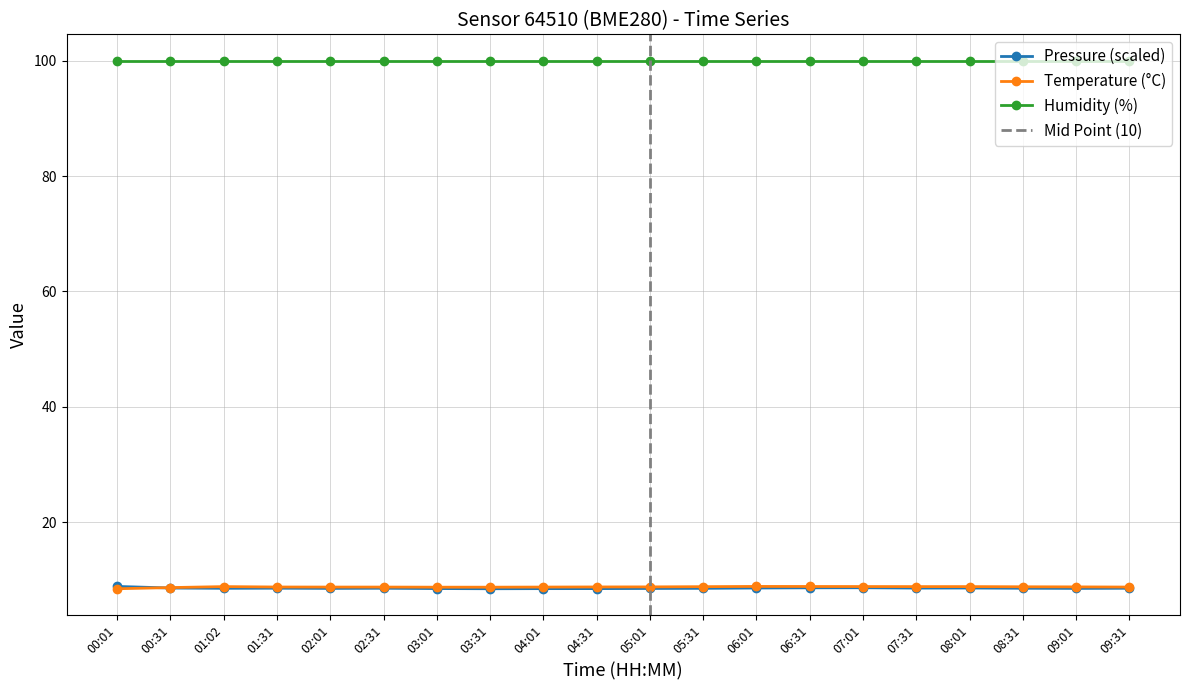

Which label corresponds to the largest value in the chart?

00:01